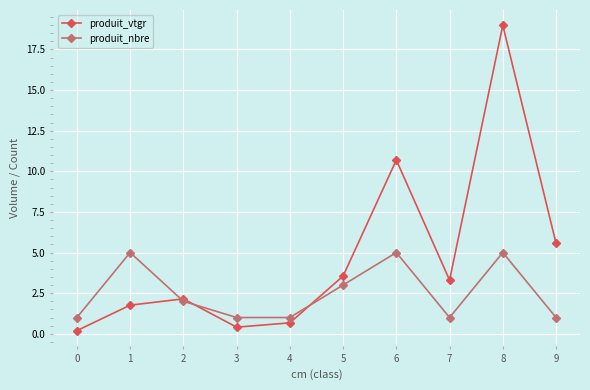

Count the produit_nbre values in the range 1 to 5.

10